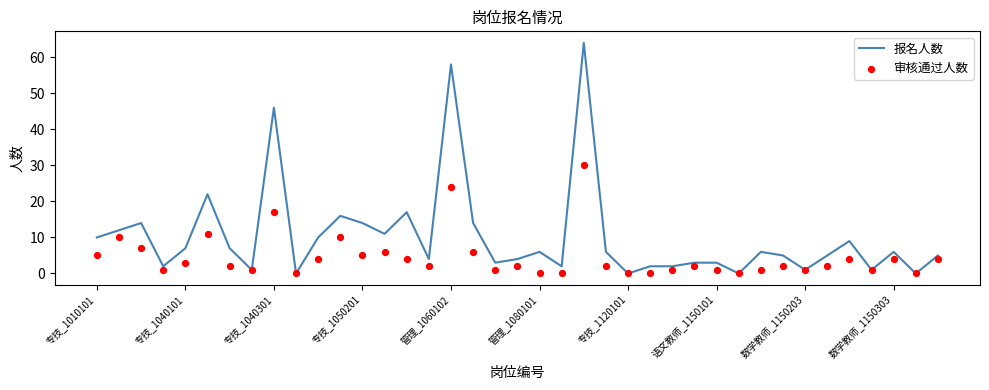

Which series contains the lowest Y value?

报名人数